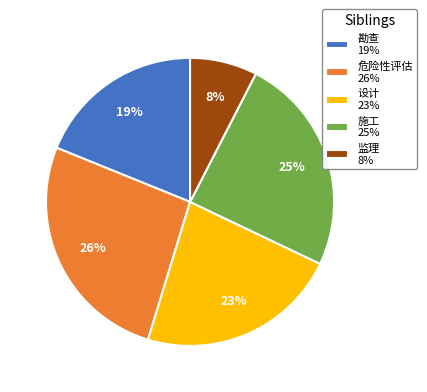

Which category has the biggest portion of the pie?

危险性评估